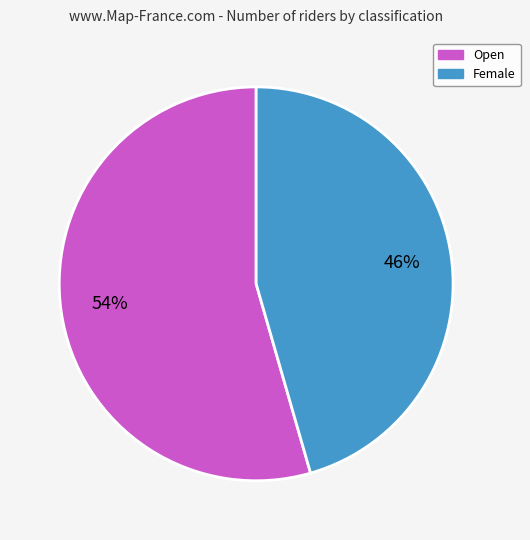

Does any single category account for the majority?

Yes